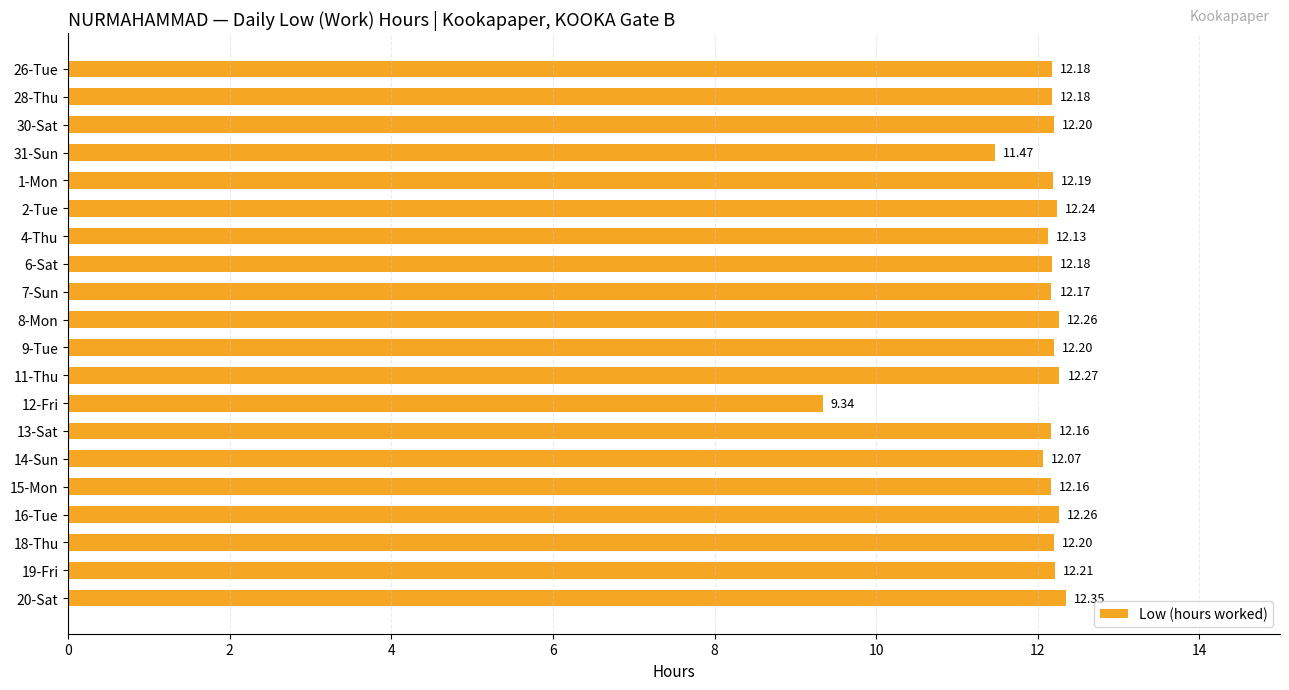

What is the change in value from 7-Sun to 16-Tue?

+0.1